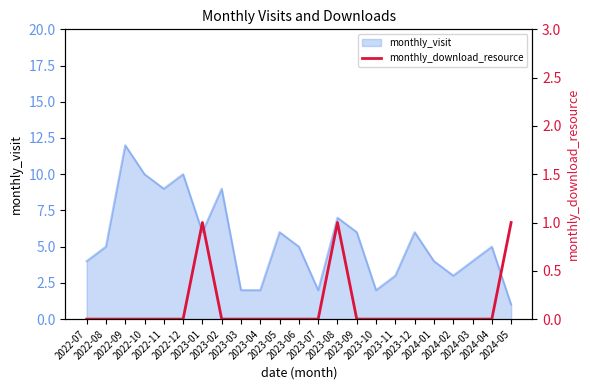

True or false: the data shows 0 at 2023-12.

False